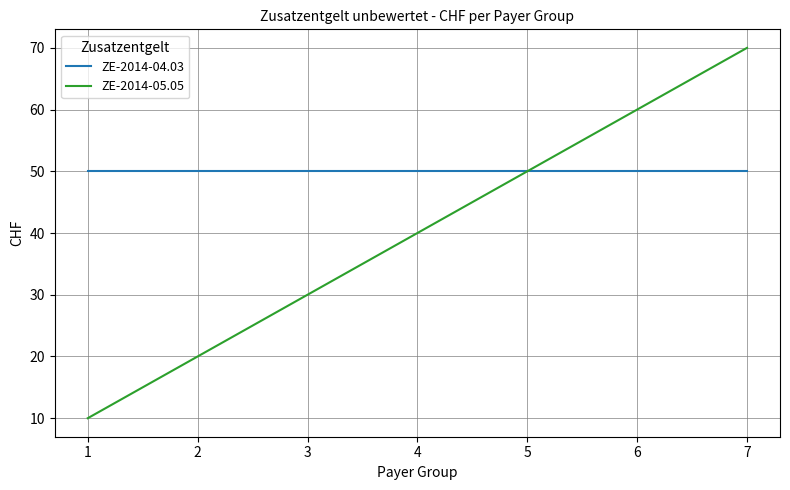

How many distinct data groups are displayed?

2